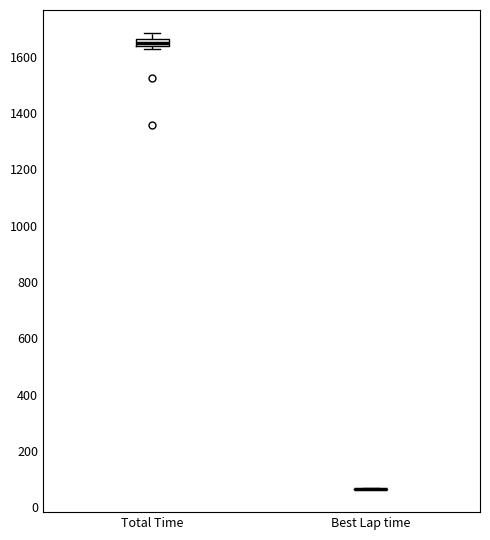

Where does the upper whisker of the box for Total Time end on the y-axis? The values are not printed on the chart, so give them approximately, as read against the axis.

1680